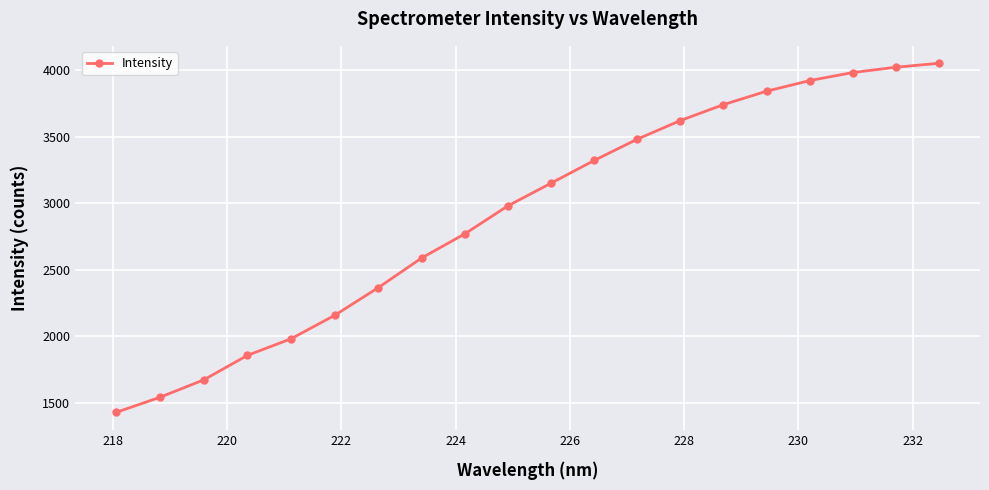

What is the difference between the second highest and minimum values?

2590.5